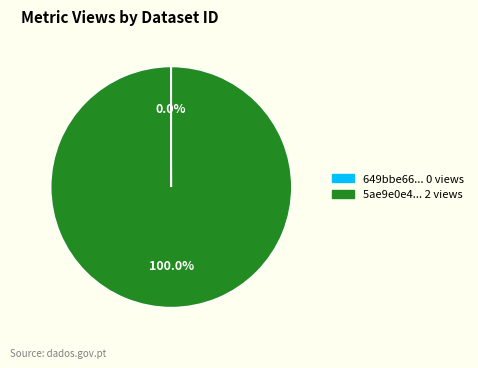

Does any single category account for the majority?

Yes